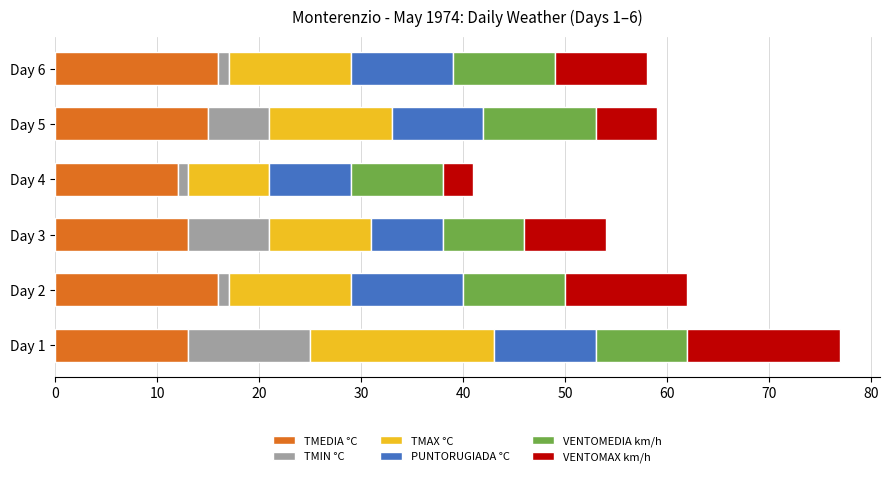

What is the minimum value for TMEDIA °C?

12